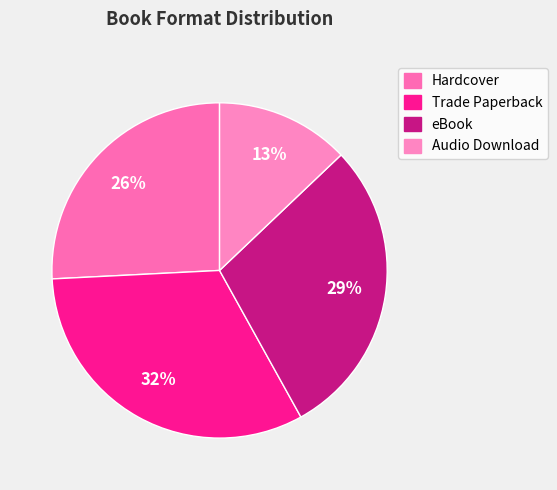

Does any single category account for the majority?

No